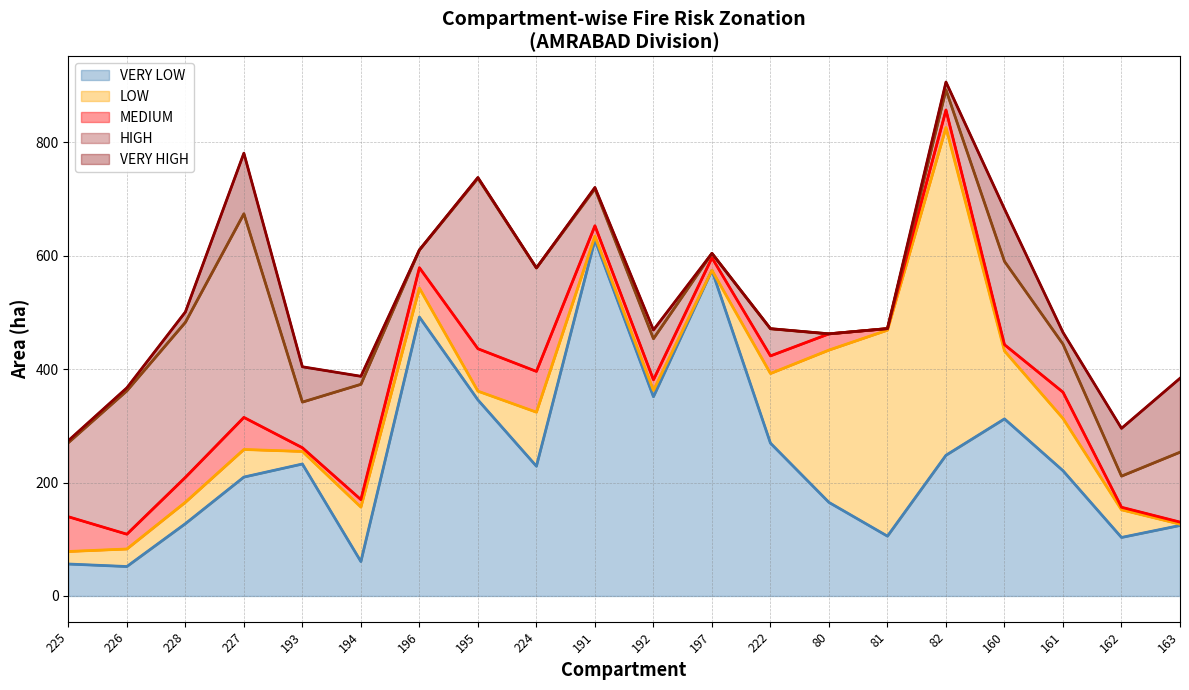

At which category is the sum across all series the highest?

82